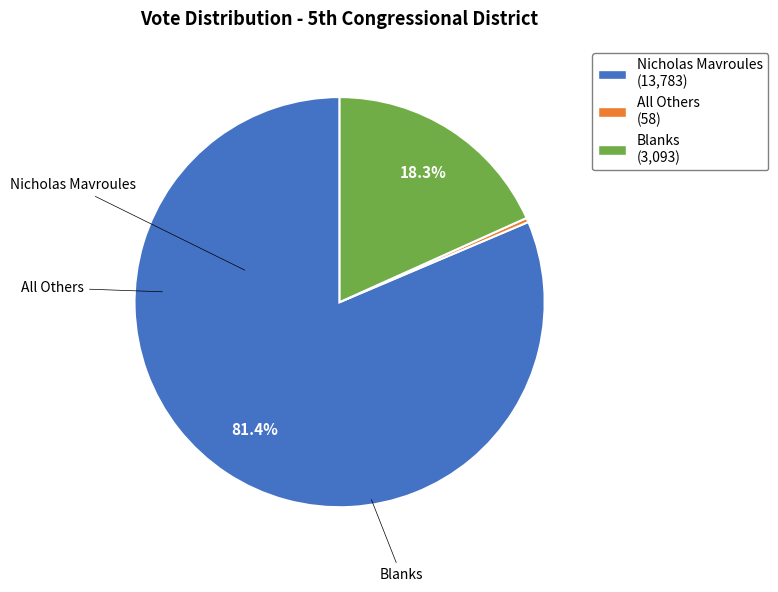

Which category has the biggest portion of the pie?

Nicholas Mavroules